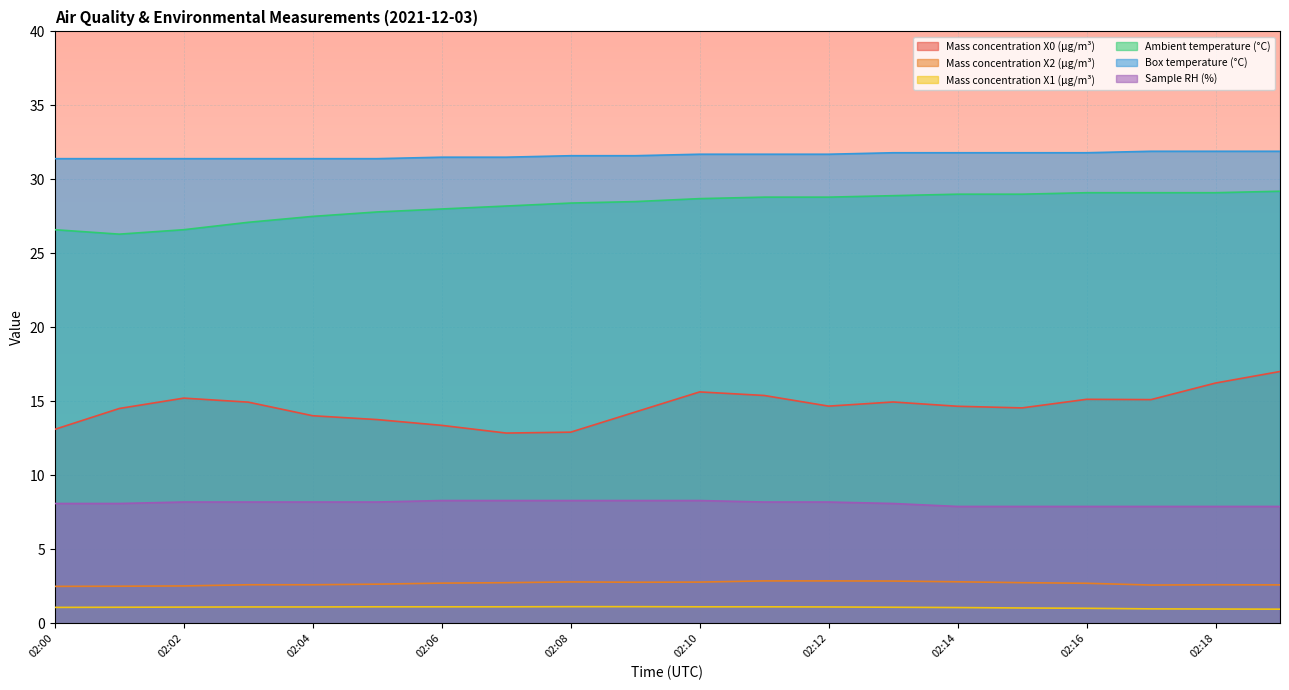

True or false: Sample RH (%) and Mass concentration X2 (μg/m³) cross at least once.

False